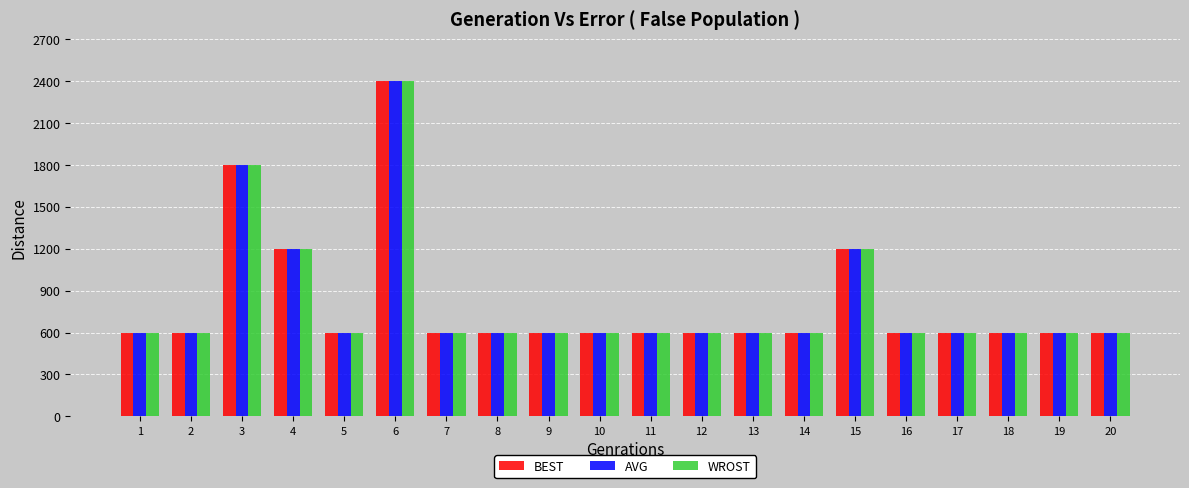

How many data points does each series have?

20